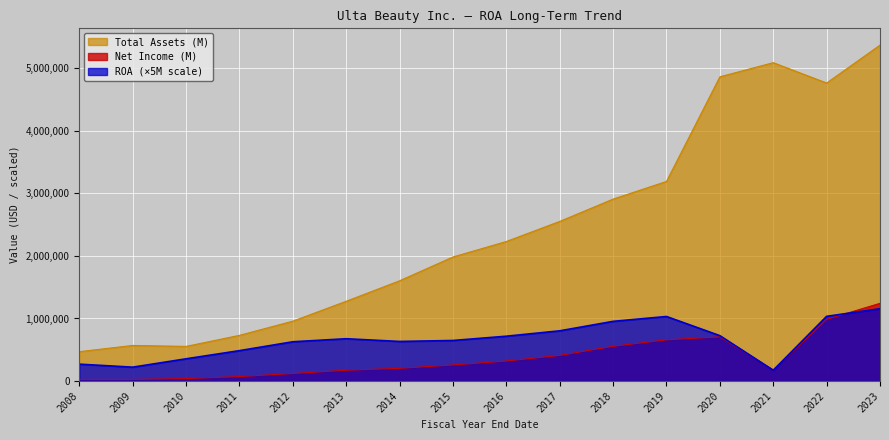

Which series has the widest spread of values?

Total Assets (M)